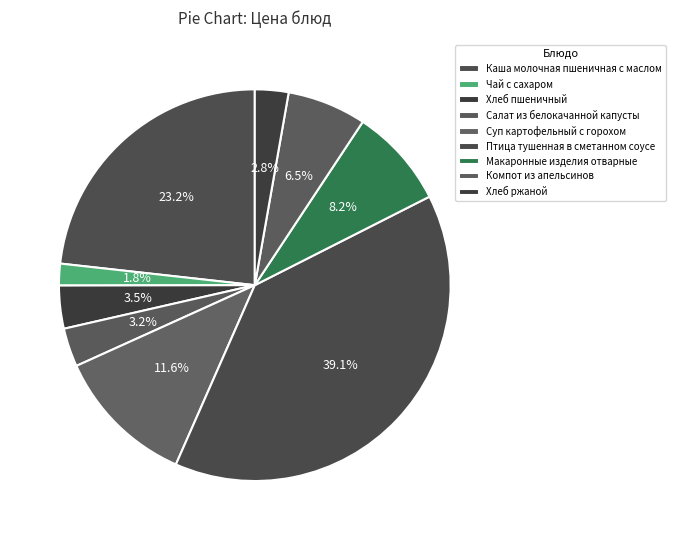

To the nearest percent, what portion does Хлеб ржаной represent?

3%